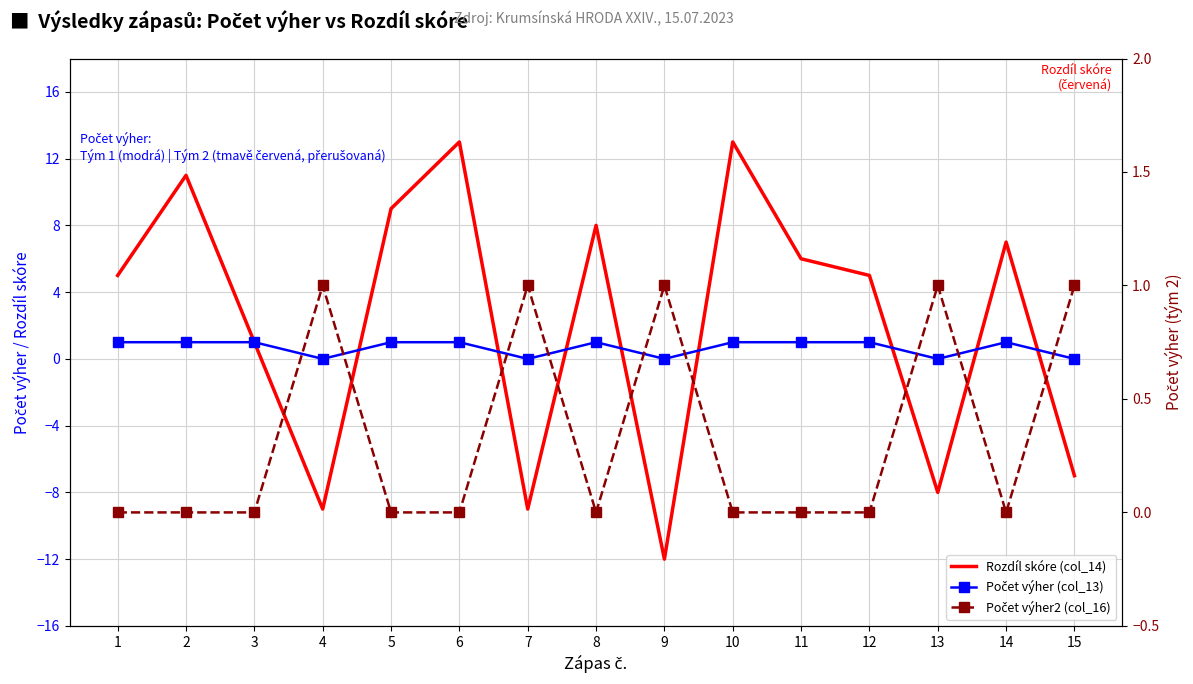

What is the value of the Počet výher2 (col_16) point at the 15th from the left?

1